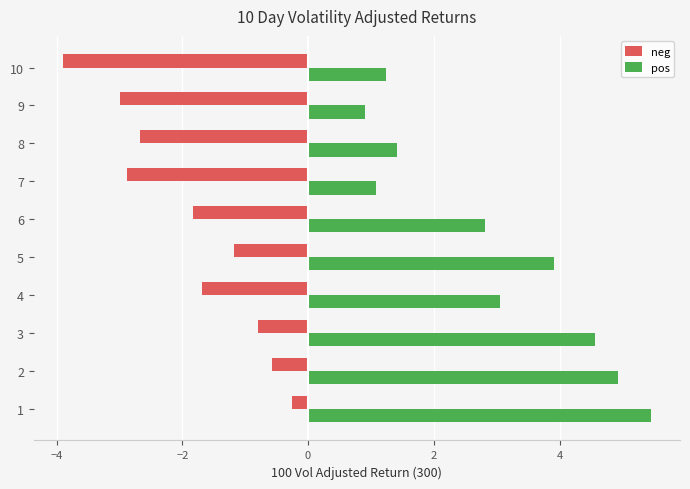

What is the lowest value of the neg series?

-3.9